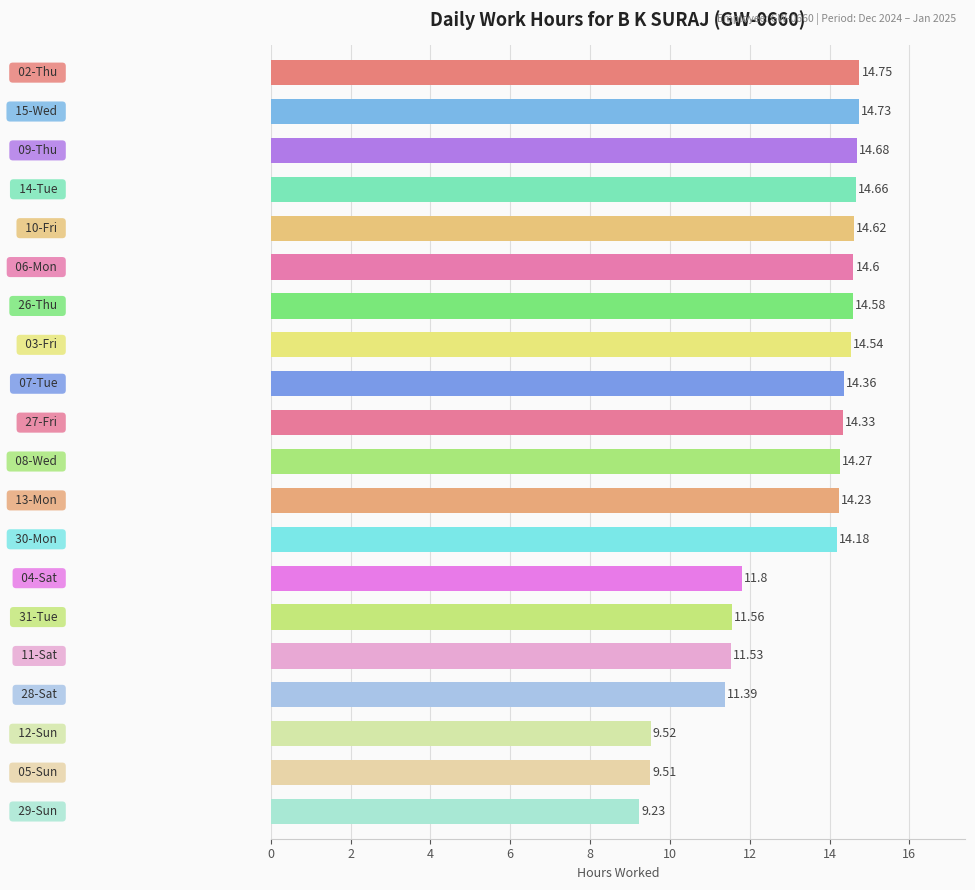

How many series are shown in this chart?

1